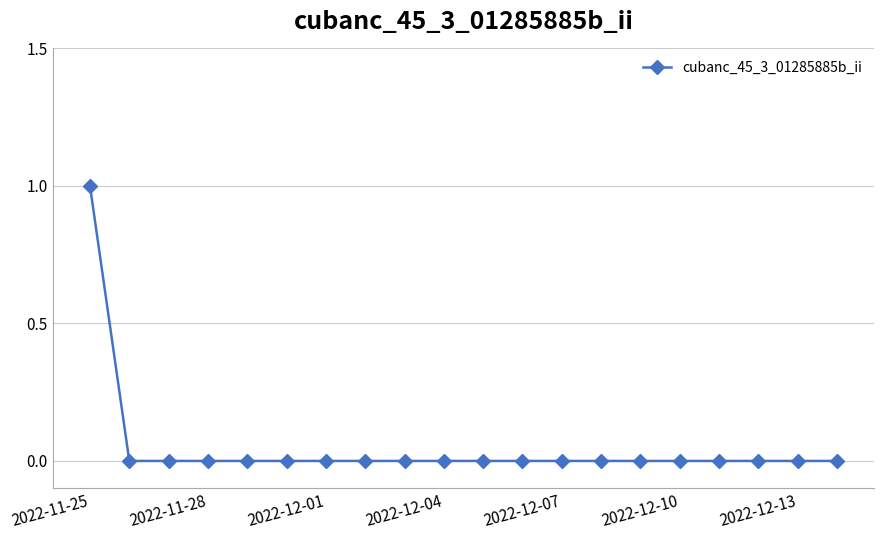

Reading left to right, transcribe all the data shown in this chart.

1	0	0	0	0	0	0	0	0	0	0	0	0	0	0	0	0	0	0	0